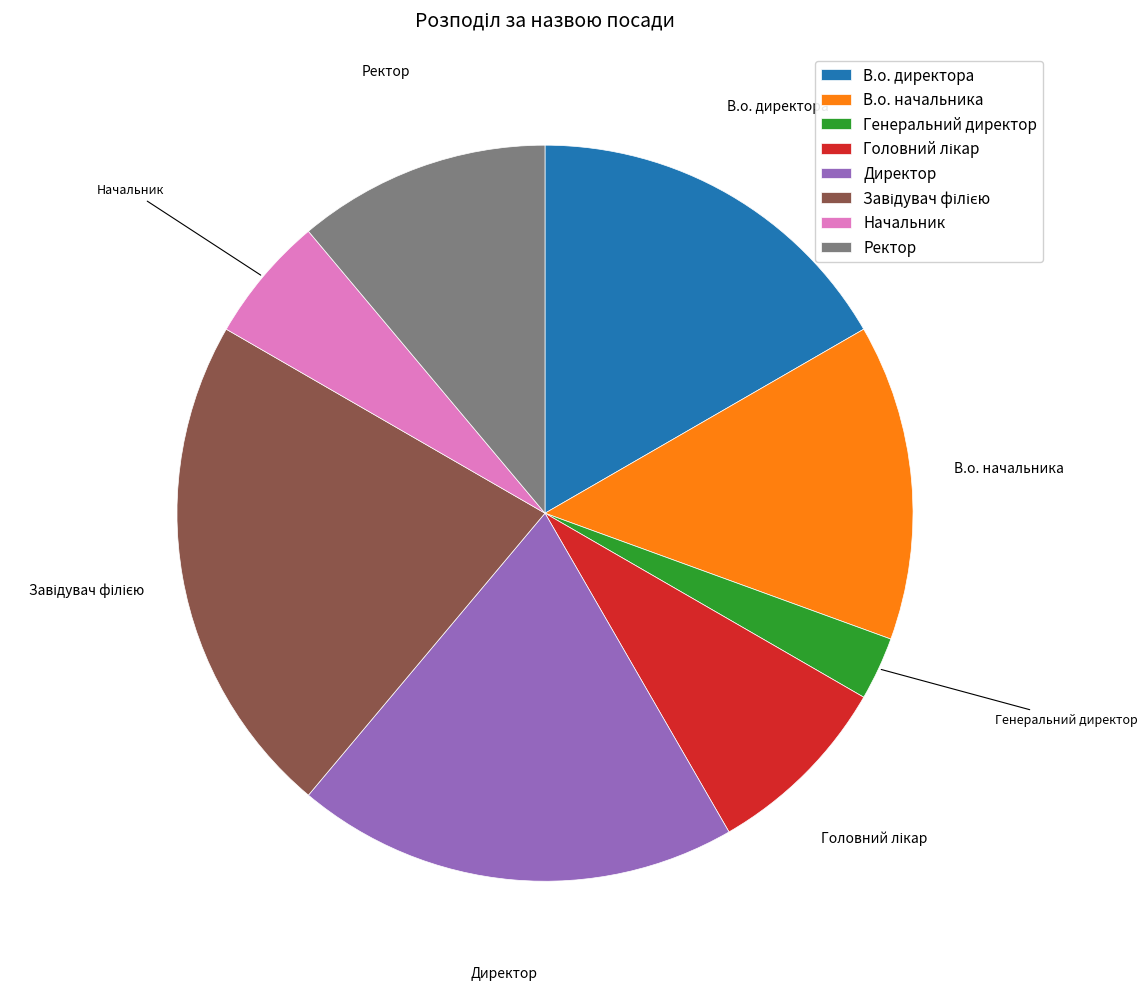

The В.о. начальника slice represents 14% of the pie. True or false?

True